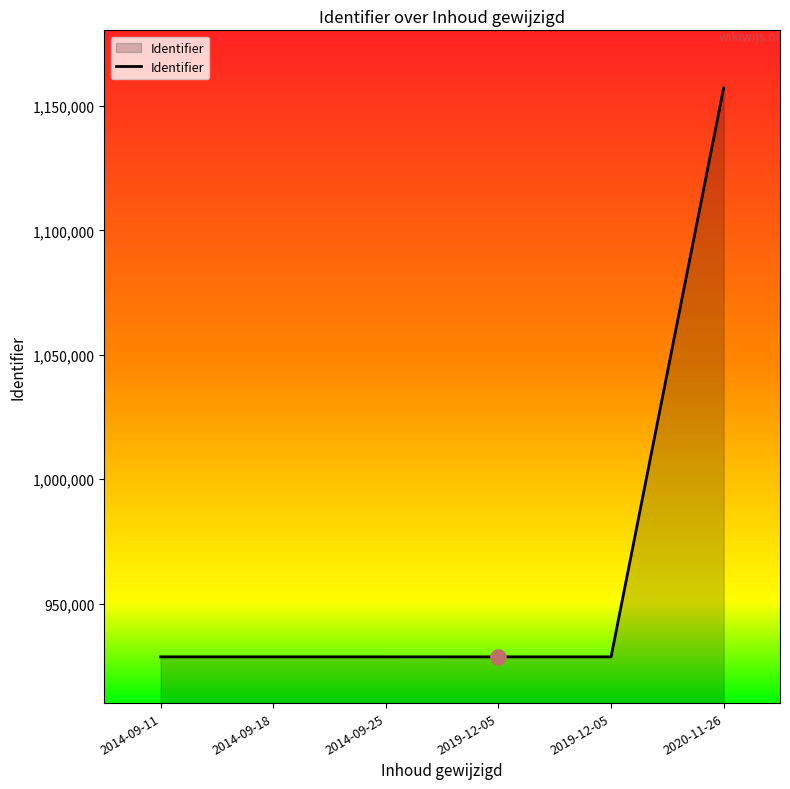

Count the number of data series in this chart.

1